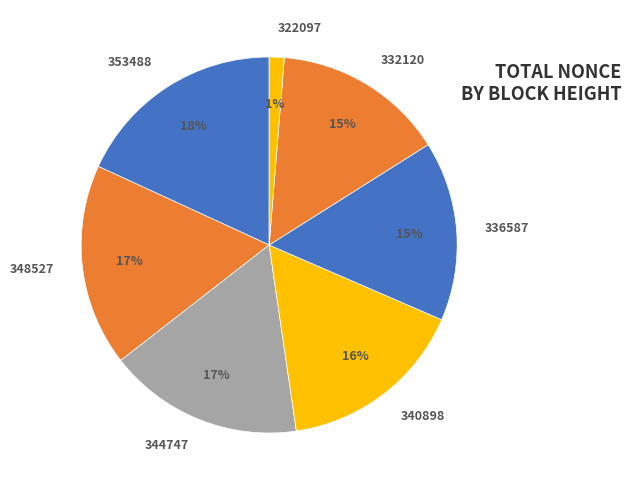

Is the sum of 332120 and 340898 greater than half?

No